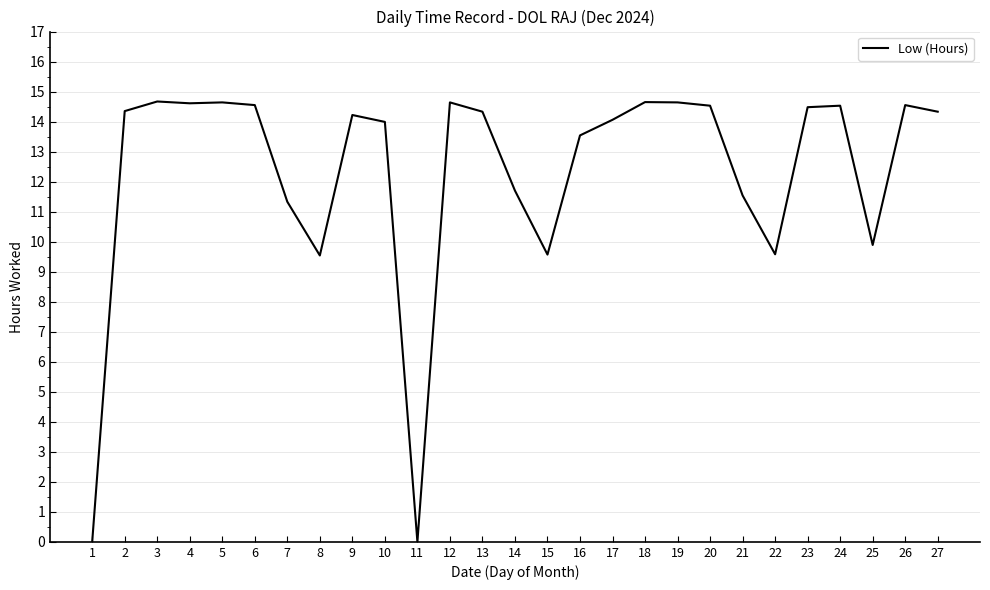

What is the difference between the values at 21 and 7?

0.2